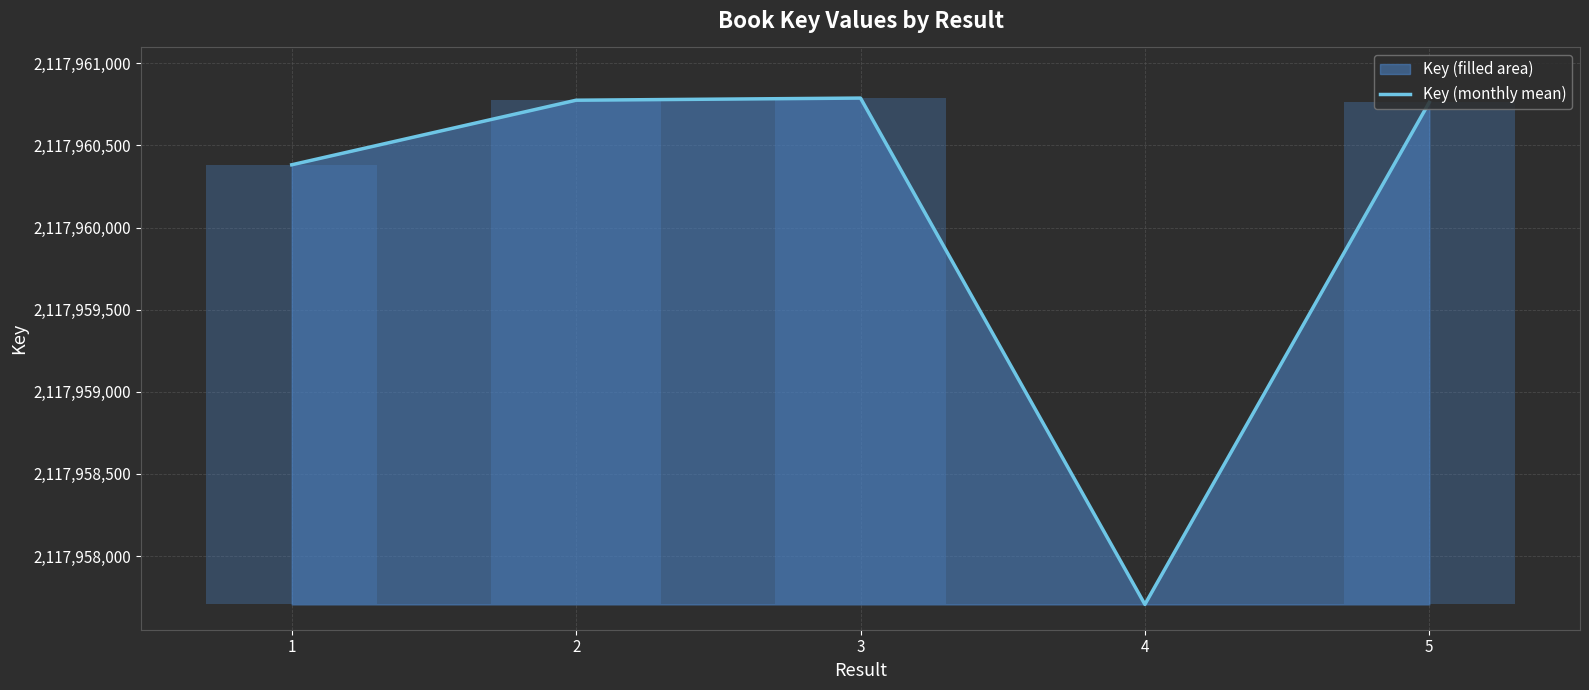

What is the difference between the maximum and minimum values?

3082